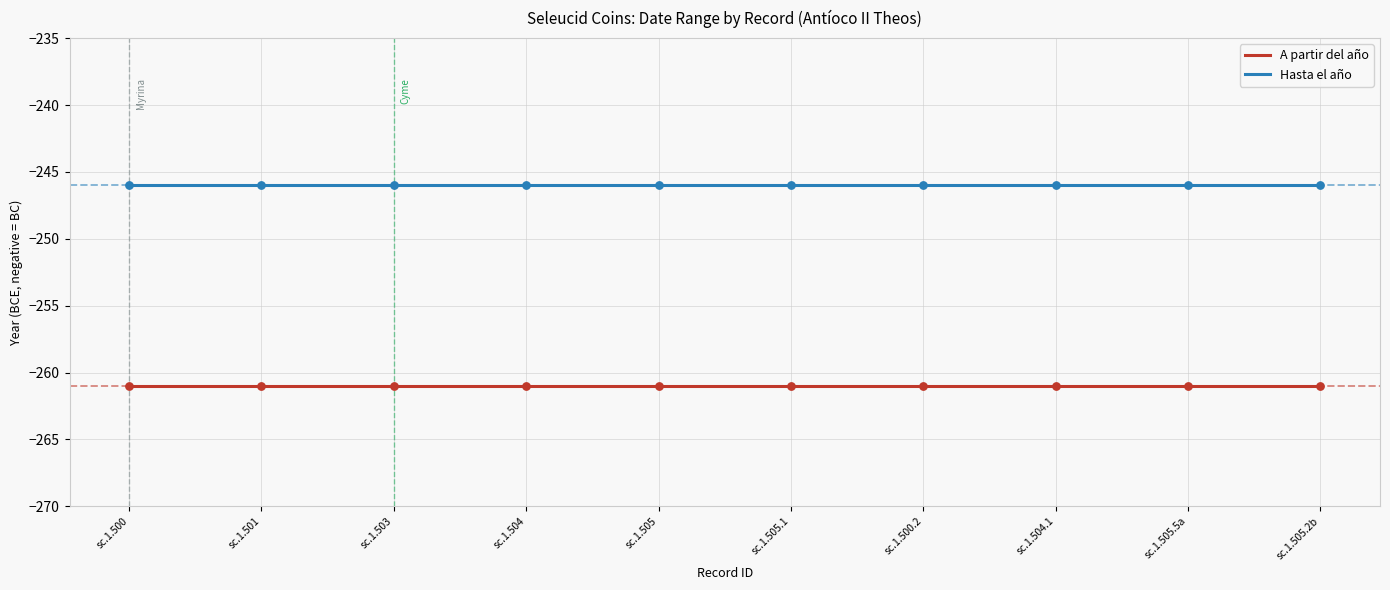

What is the spread (max minus min) of values at sc.1.505.5a?

15